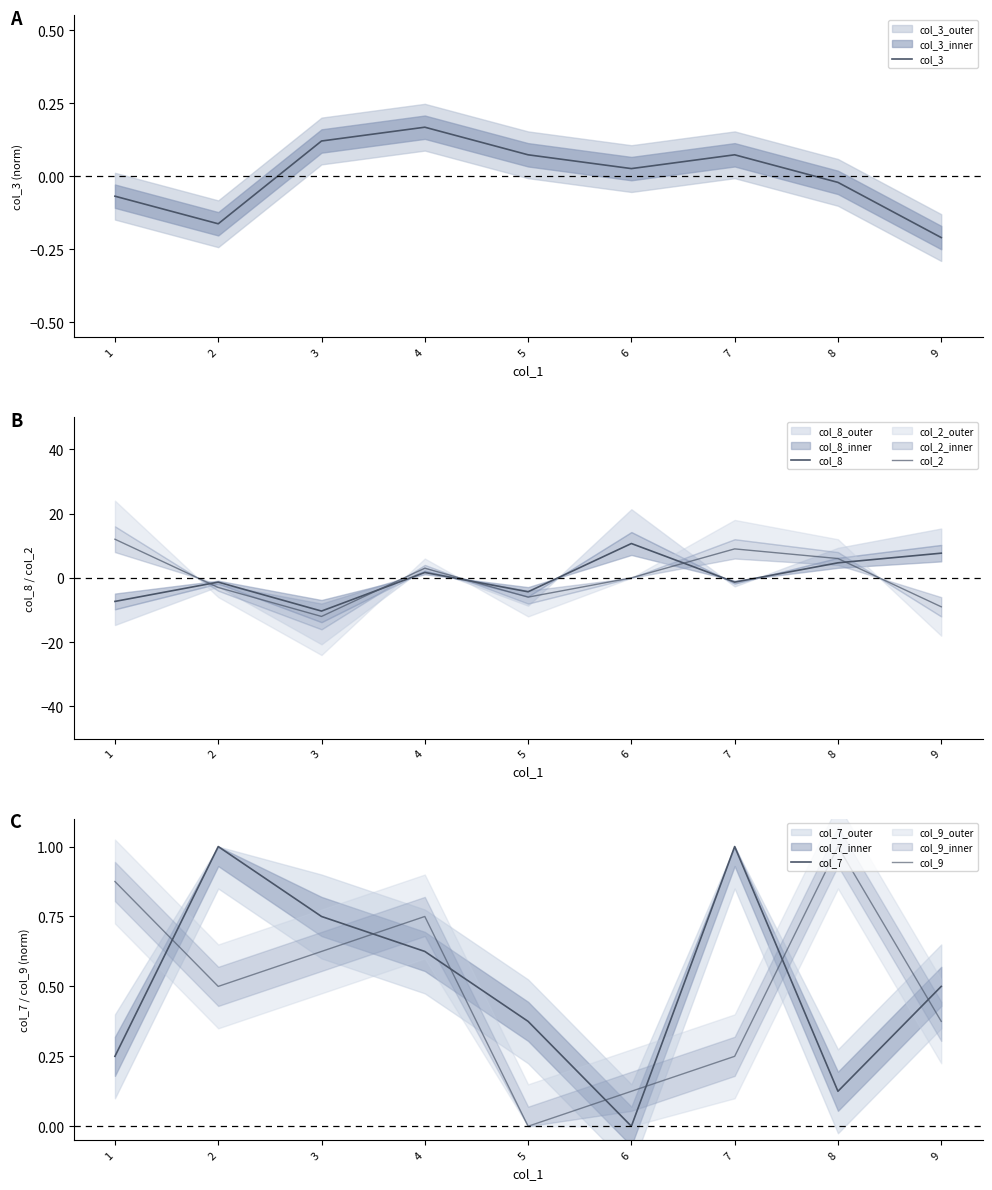

List the series in order of their peak value, lowest first.

col_3, col_7, col_9, col_8, col_2